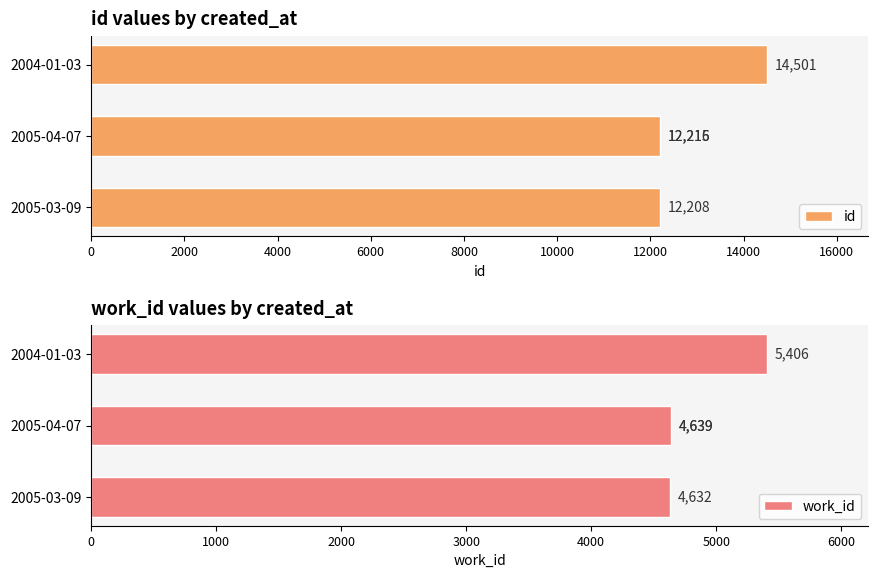

Which series has the widest spread of values?

id